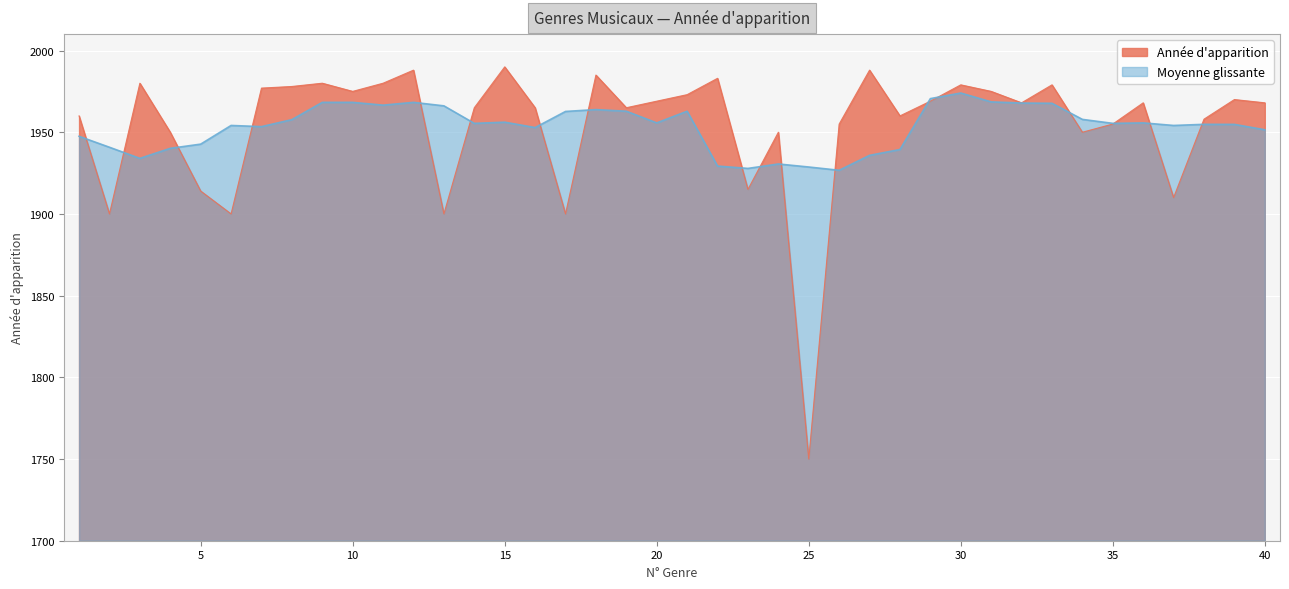

What is the label of the 22nd point from the left?

House